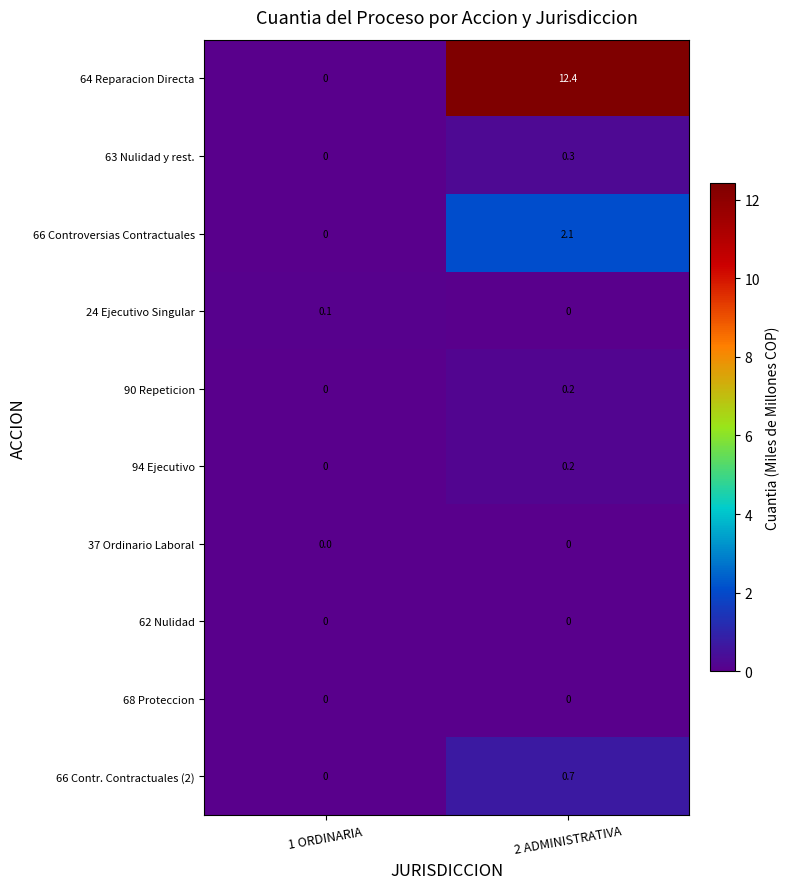

What is the difference between the highest and lowest values at 2 ADMINISTRATIVA?

12.4